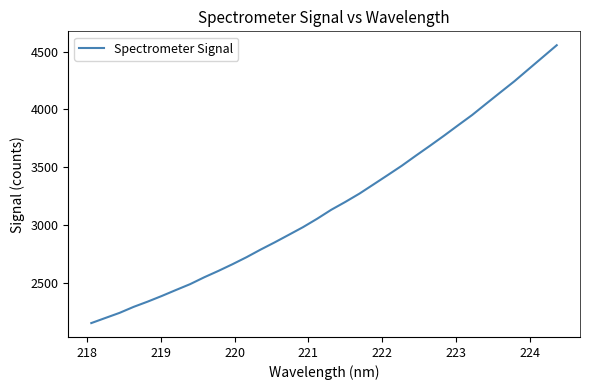

What is the difference between the maximum and minimum values?

2396.4